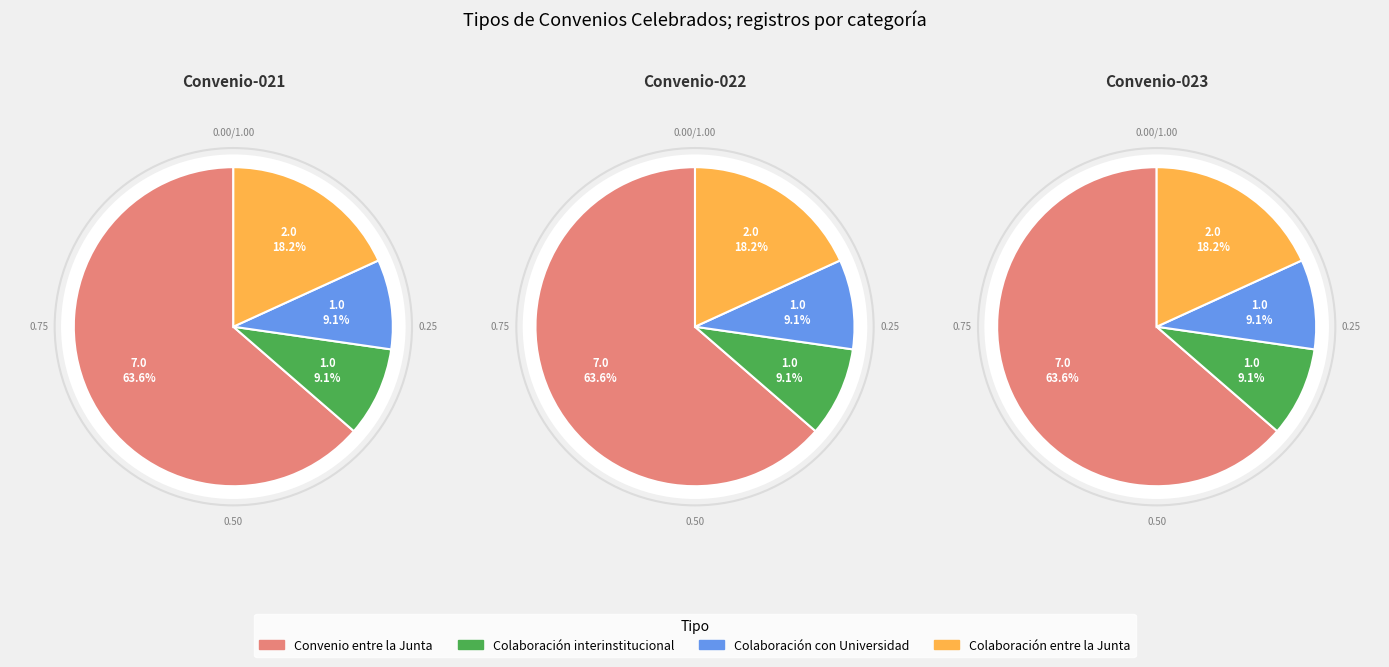

To the nearest percent, what portion does Convenio de colaboración con la Universidad represent?

9%